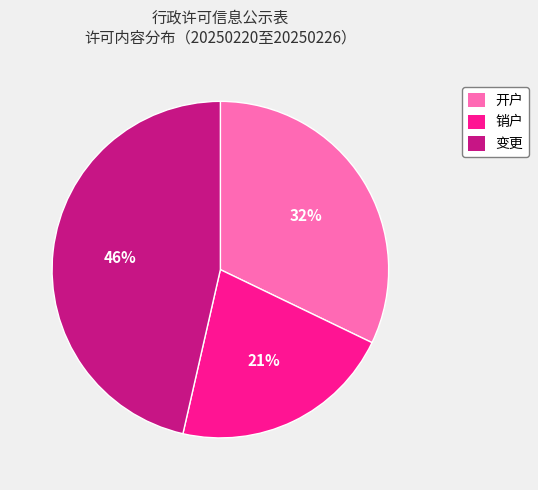

To the nearest percent, what portion does 开户 represent?

32%